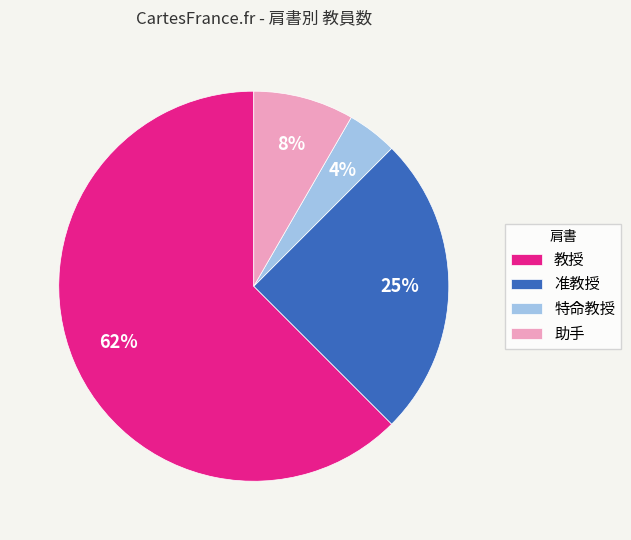

How many segments does this pie chart have?

4